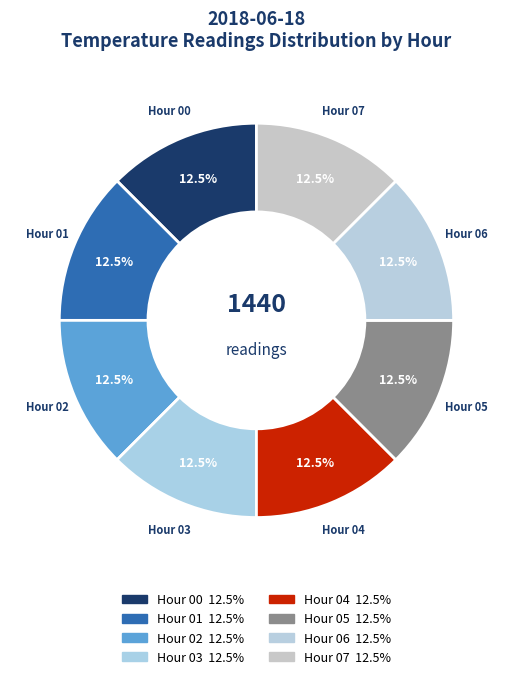

Is there a majority slice in this chart?

No